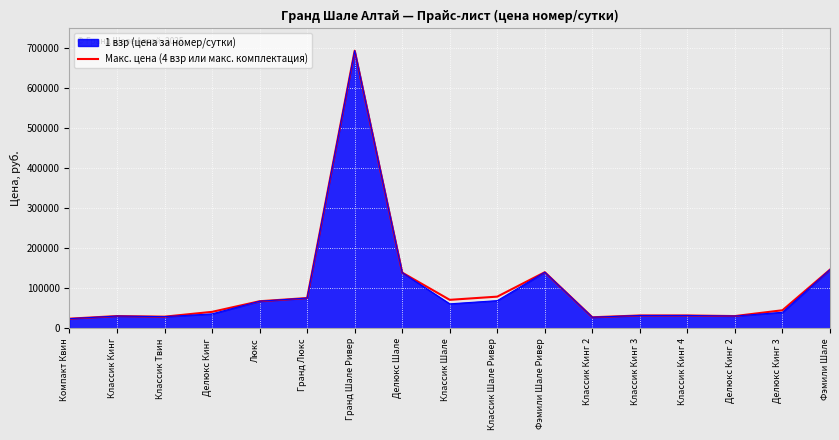

True or false: Макс. цена (4 взр или макс. комплектация) has a value of 79000 at Классик Шале Ривер.

True